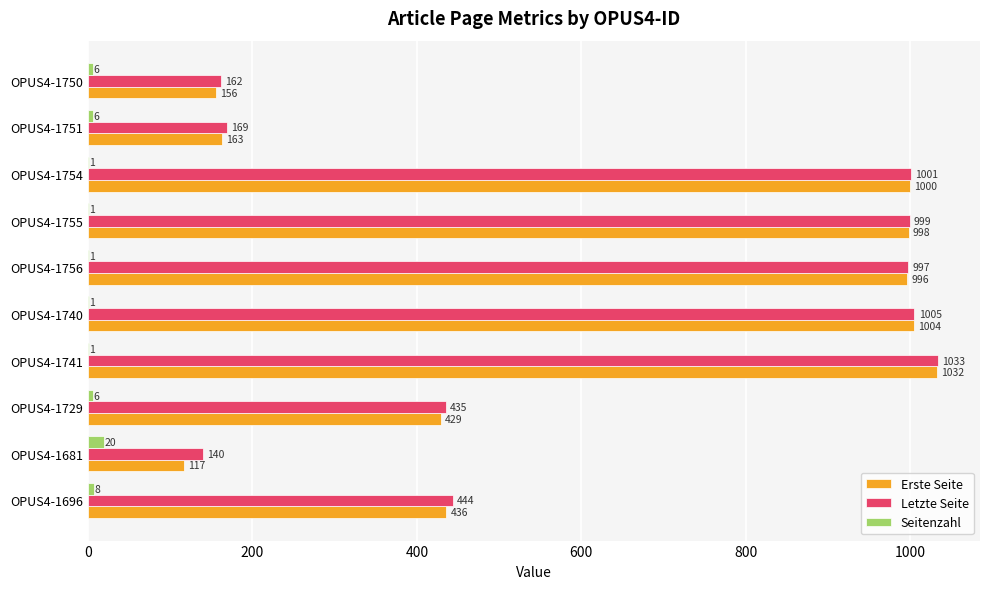

Is it true that Erste Seite equals 1000 at OPUS4-1754?

True